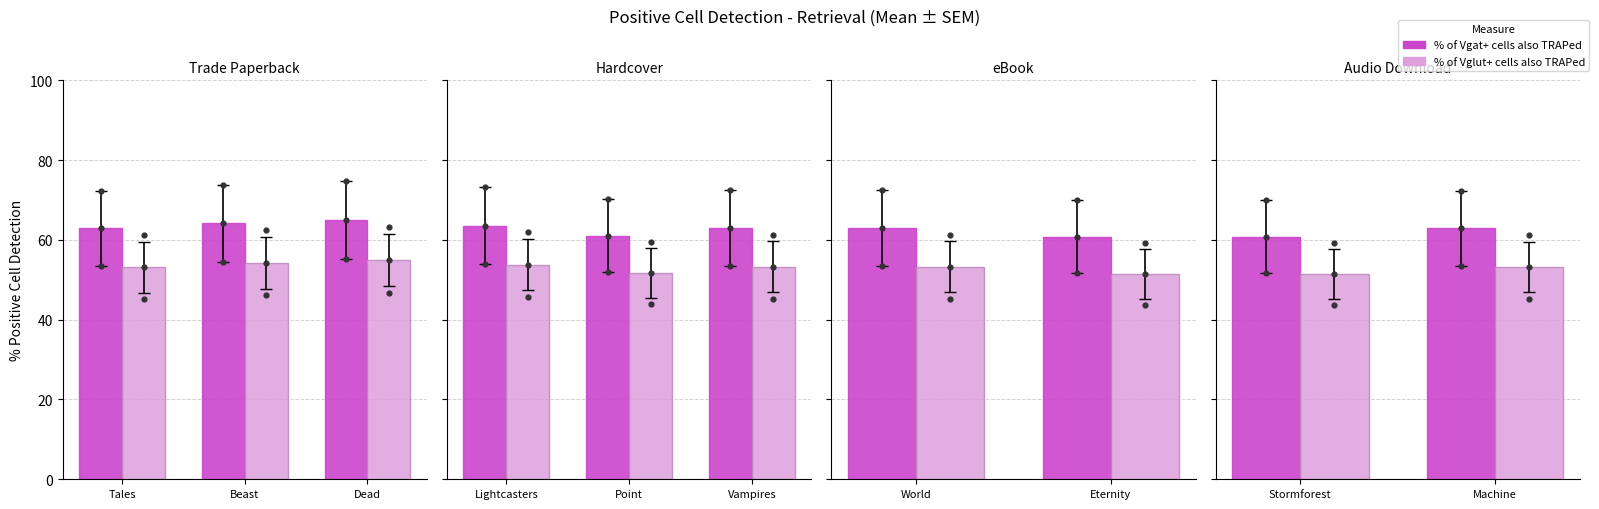

Which series has the largest Y range (max minus min)?

% of Vgat+ cells also TRAPed